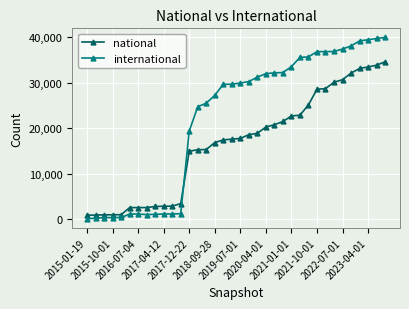

After their last crossing, which series has the higher values: national or international?

international